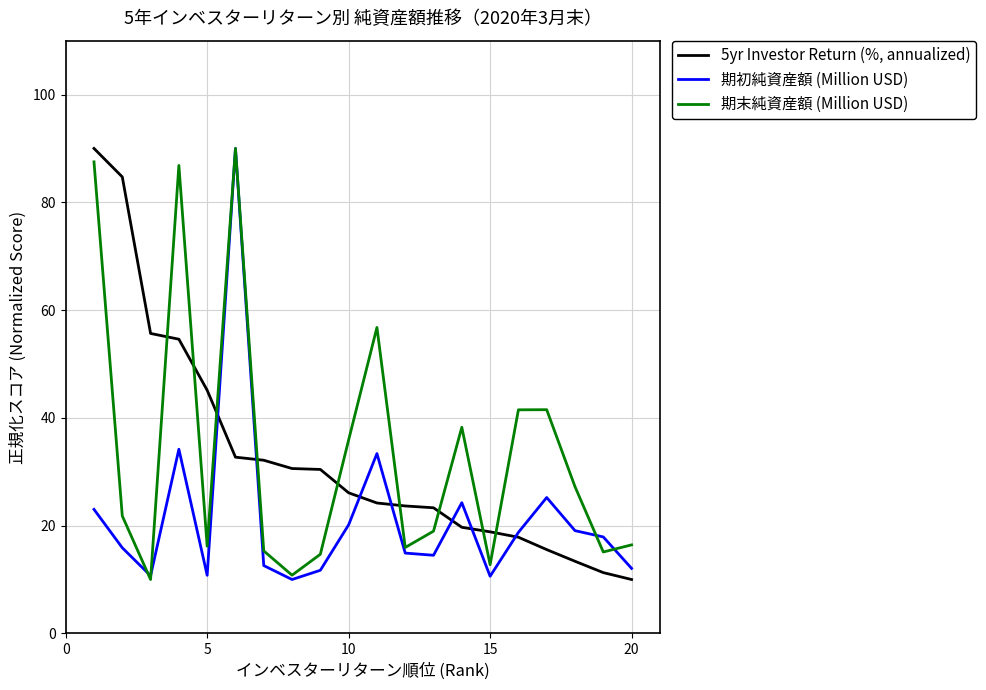

What is the highest value of the 期末純資産額 (Million USD) series?

90.0